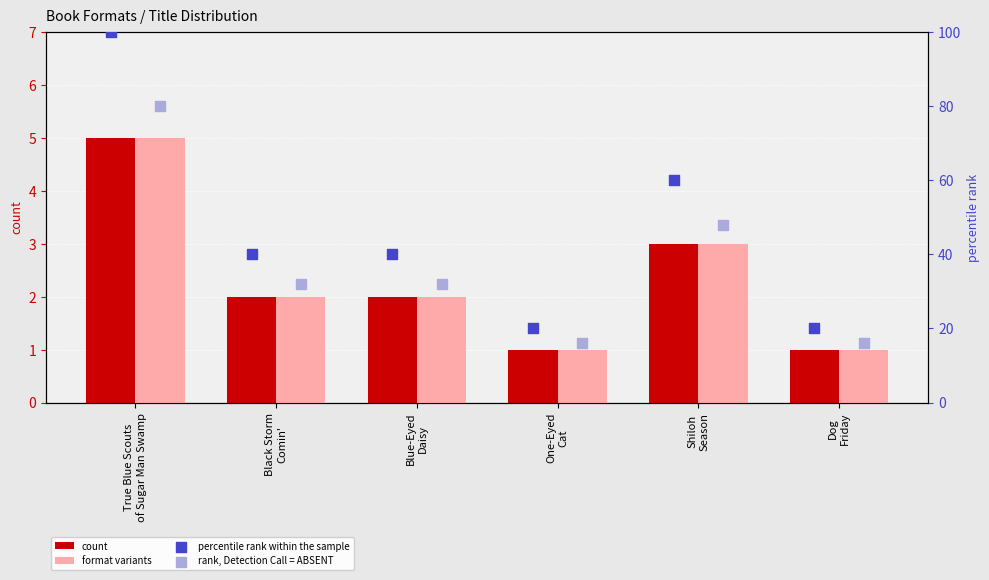

Which series has the largest Y range (max minus min)?

percentile rank within the sample